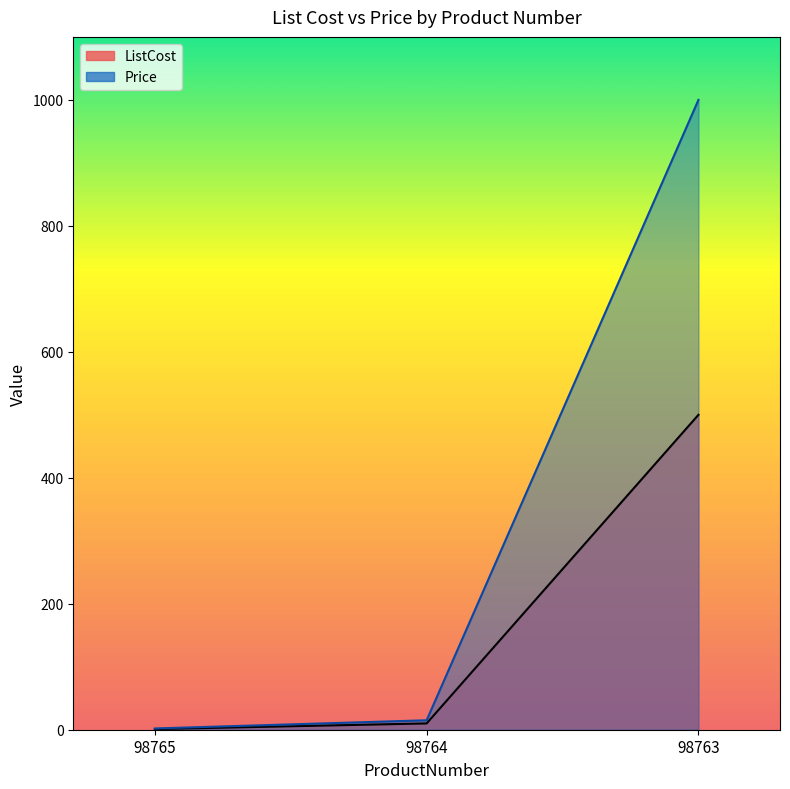

At which label does ListCost reach its peak?

98763